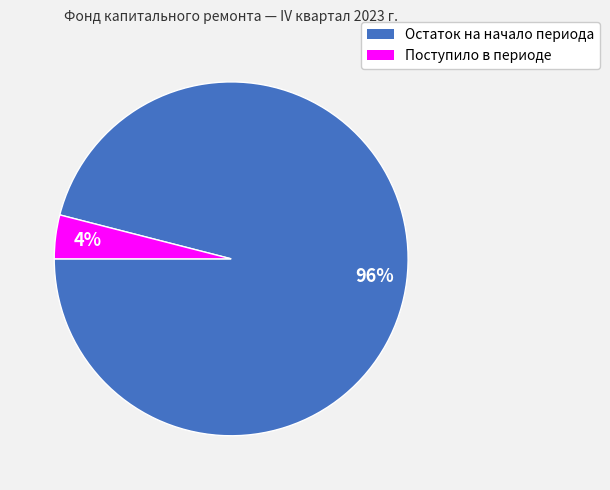

Rank the categories by value from highest to lowest.

Остаток на начало периода, Поступило в периоде